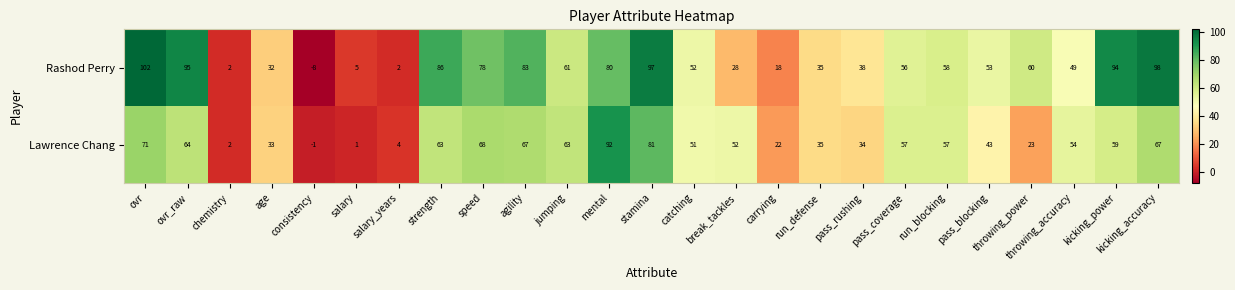

What is the average value of the Rashod Perry series?

54